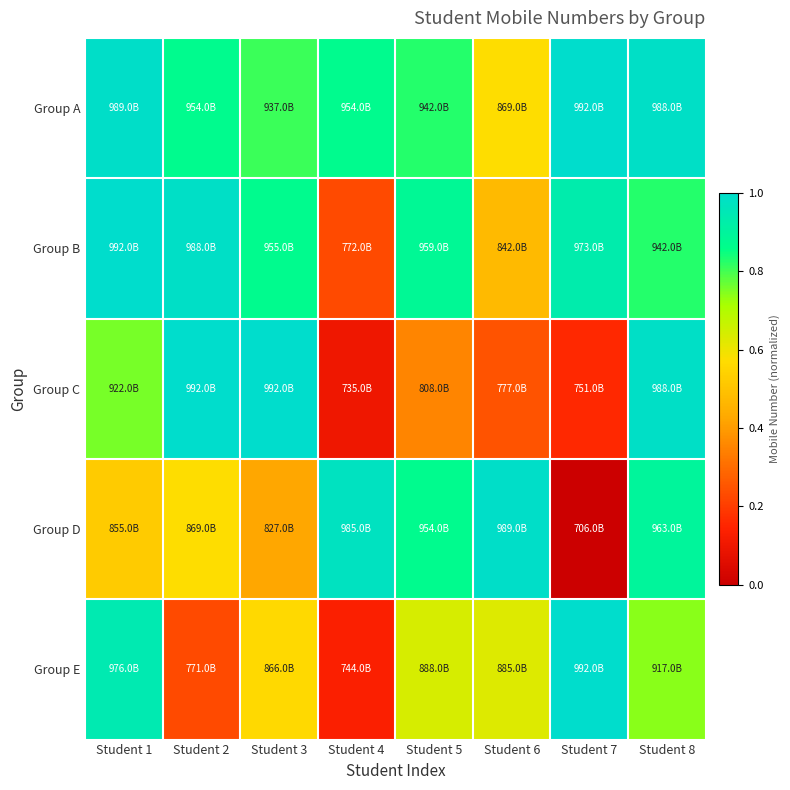

At how many categories does at least one series exceed 0?

8